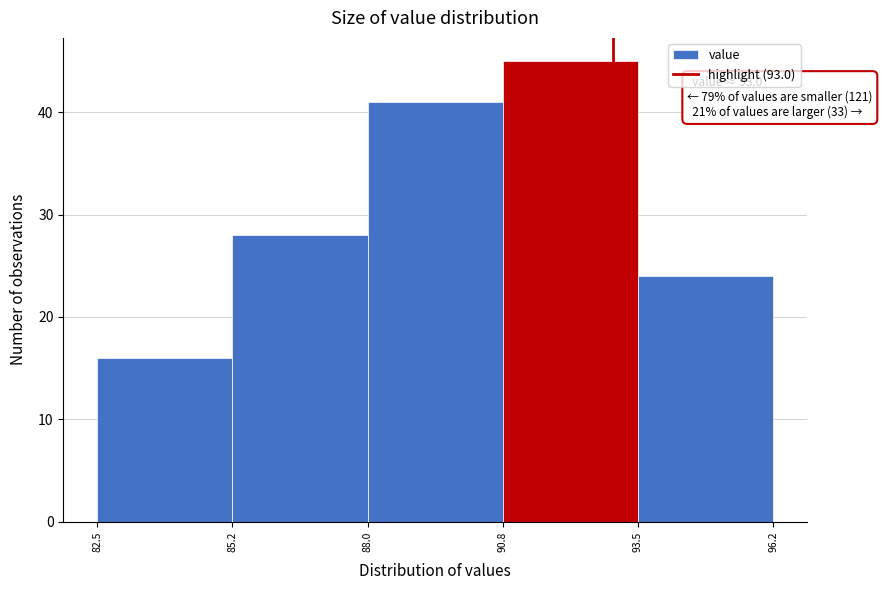

Which range on the x-axis has the tallest bar?

90.8 to 93.5